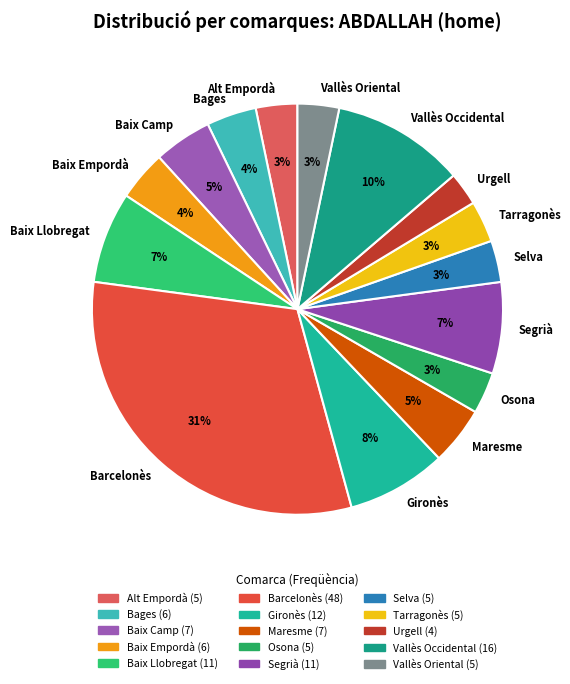

How many slices are in this pie chart?

15